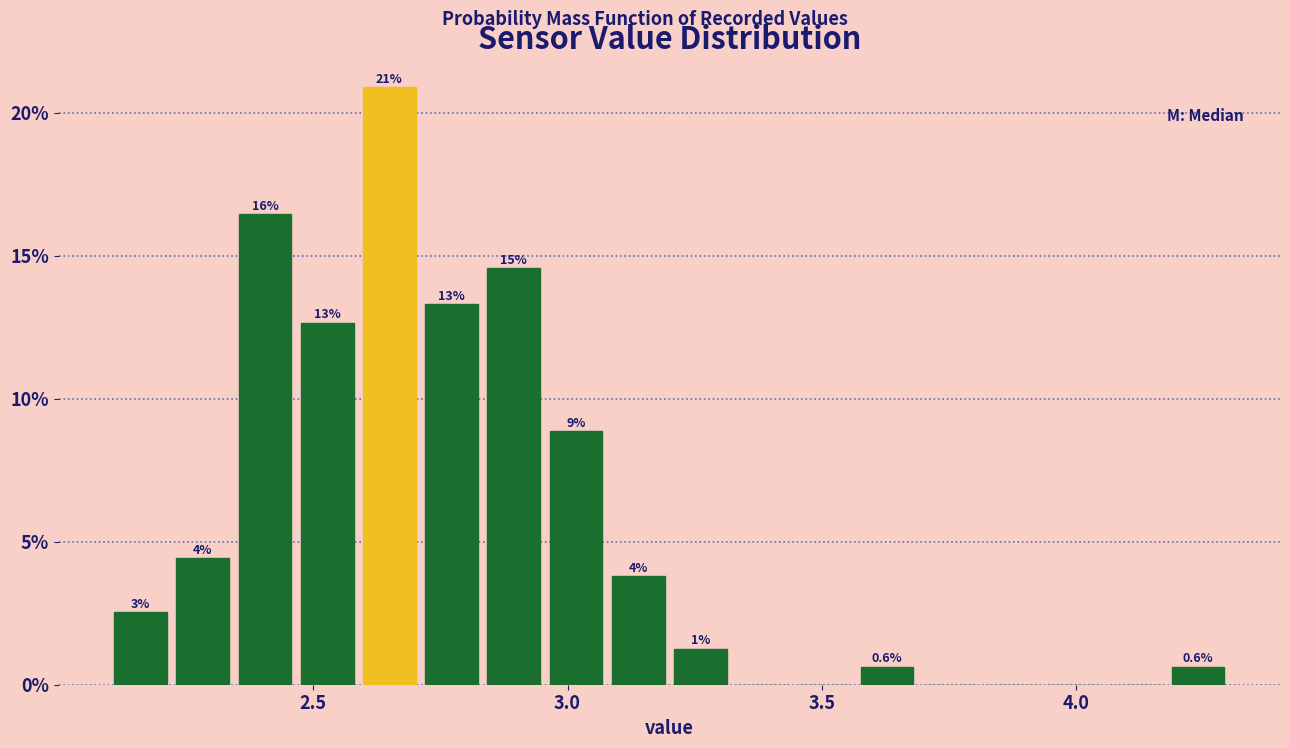

Read against the x-axis, roughly where is the centre of the tallest bar?

2.65